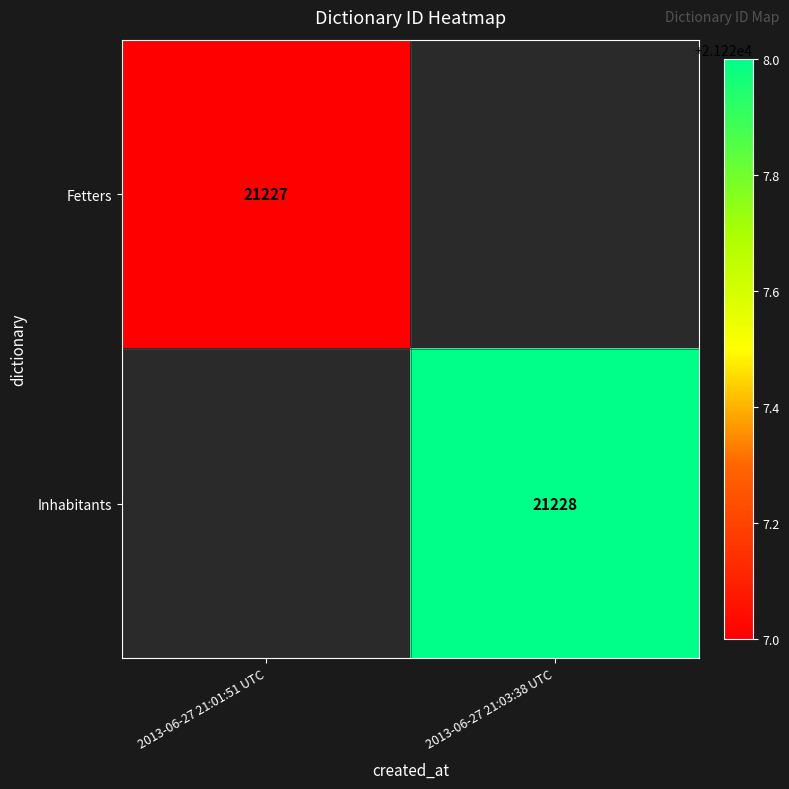

Which category has the lowest value across all series?

2013-06-27 21:01:51 UTC